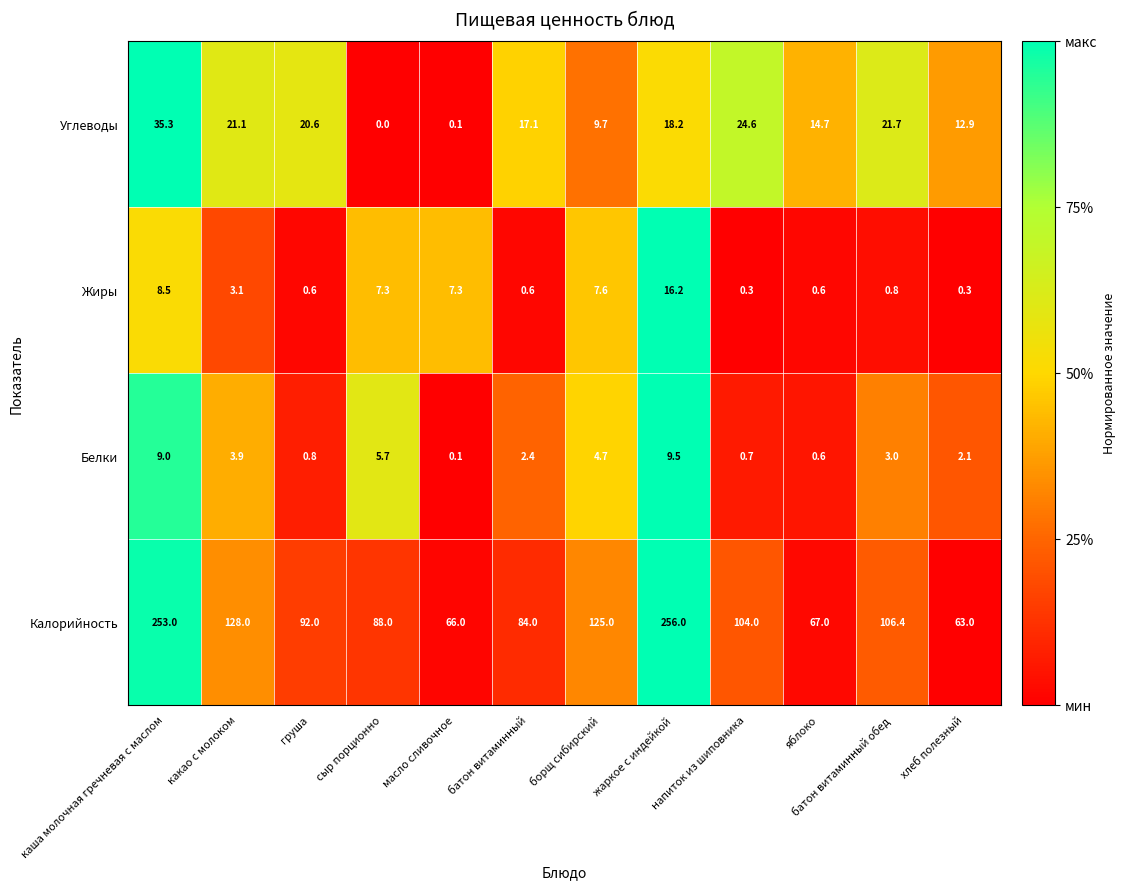

Is it true that Калорийность equals 106.4 at батон витаминный обед?

True